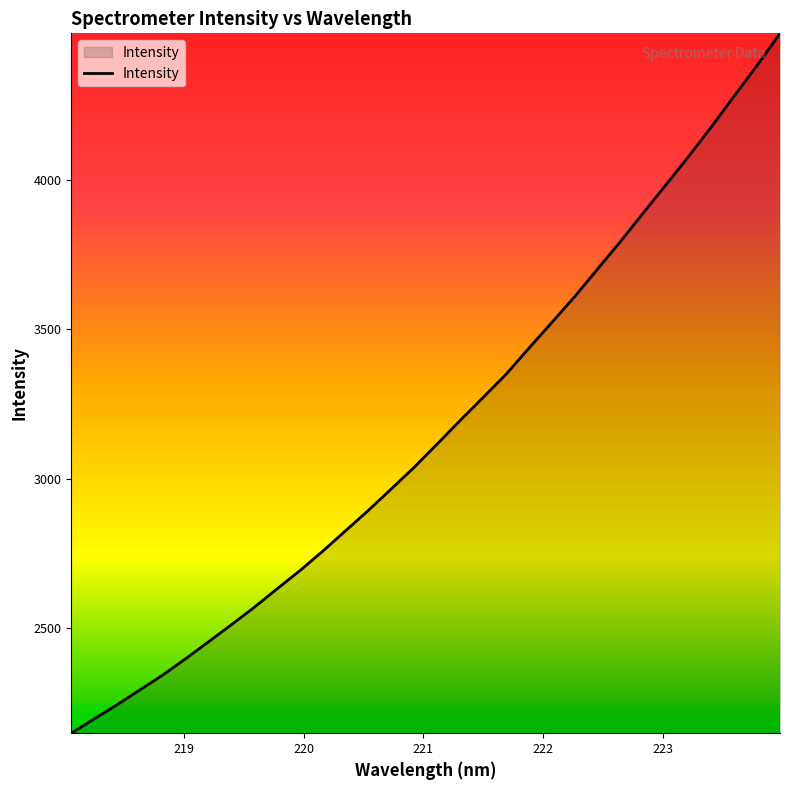

How many values exceed 3116?

16